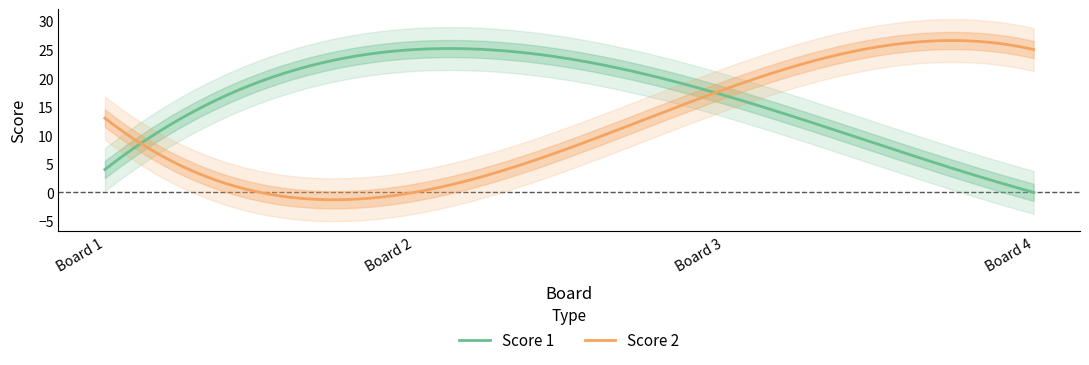

The Score 2 series shows 13 at 1. True or false?

True